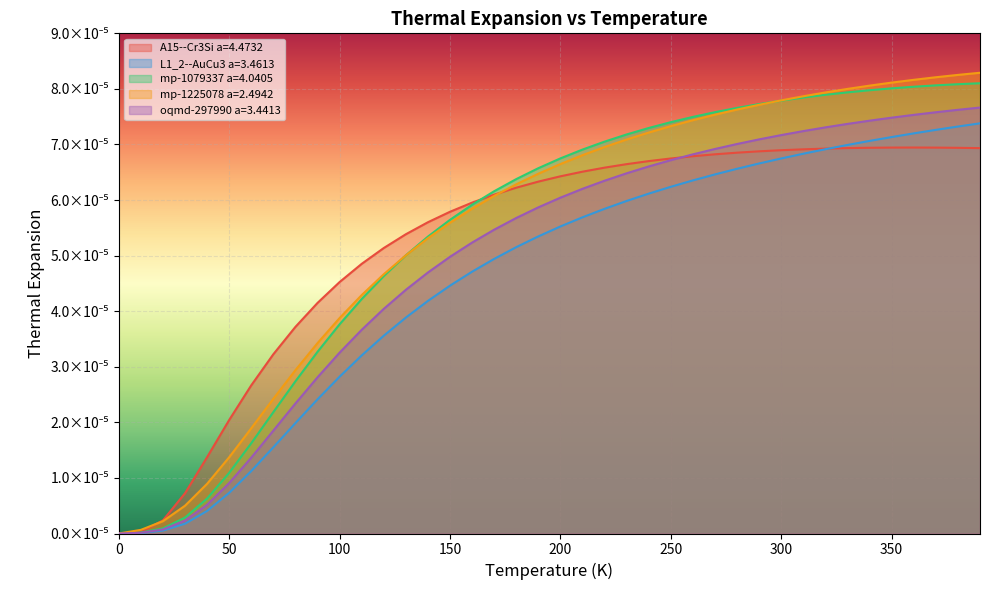

Does the chart display data point markers on the line(s)?

No